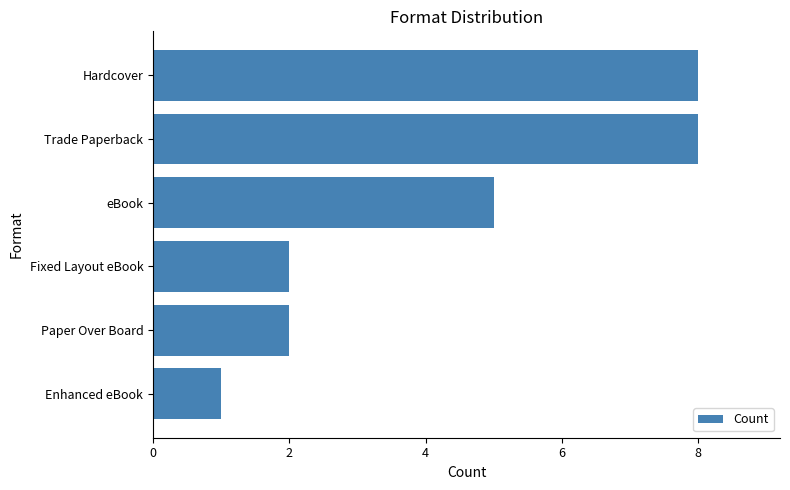

What is the change in value from Enhanced eBook to Trade Paperback?

+7